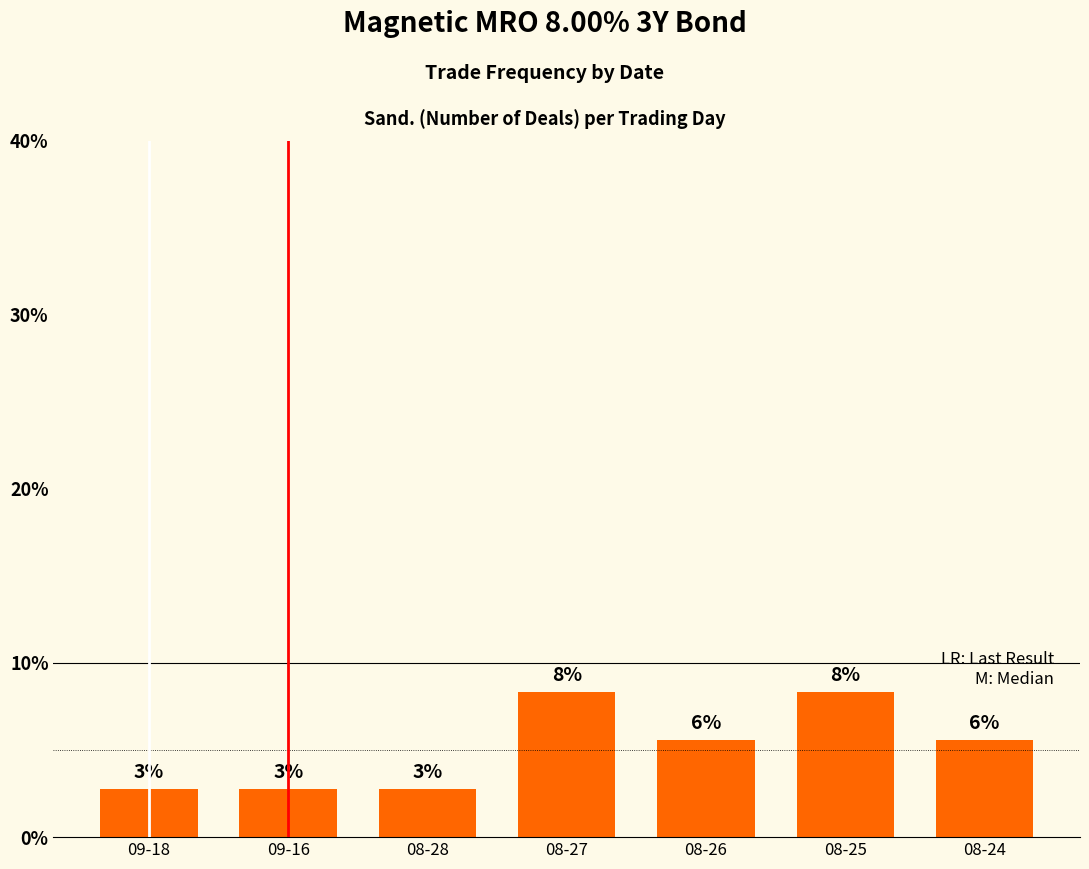

How many bars are there in total?

7